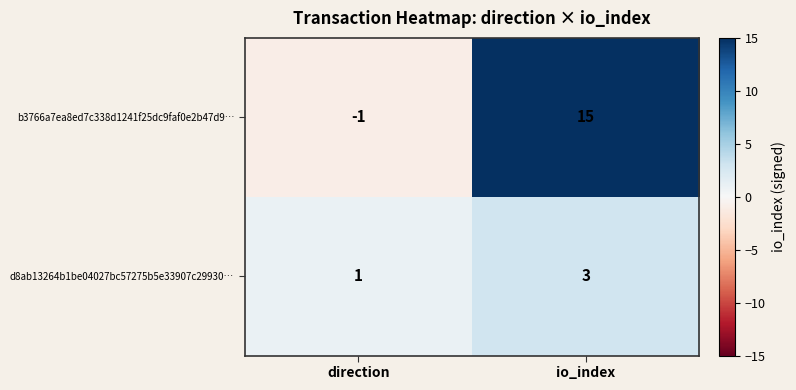

Rank the series by their average value, from highest to lowest.

b3766a7ea8ed7c338d1241f25dc9faf0e2b47d9…, d8ab13264b1be04027bc57275b5e33907c29930…